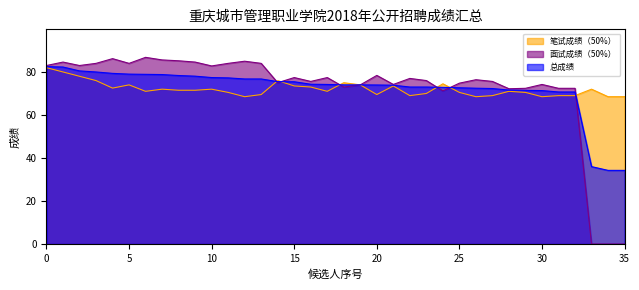

Is it true that 笔试成绩（50%） equals 33.5 at 5?

False